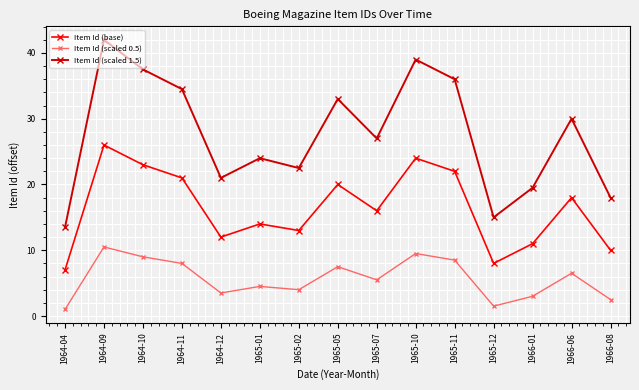

Reading left to right, transcribe all the data shown in this chart.

Item Id (base): 7.0	26.0	23.0	21.0	12.0	14.0	13.0	20.0	16.0	24.0	22.0	8.0	11.0	18.0	10.0
Item Id (scaled 0.5): 1.0	10.5	9.0	8.0	3.5	4.5	4.0	7.5	5.5	9.5	8.5	1.5	3.0	6.5	2.5
Item Id (scaled 1.5): 13.5	42.0	37.5	34.5	21.0	24.0	22.5	33.0	27.0	39.0	36.0	15.0	19.5	30.0	18.0